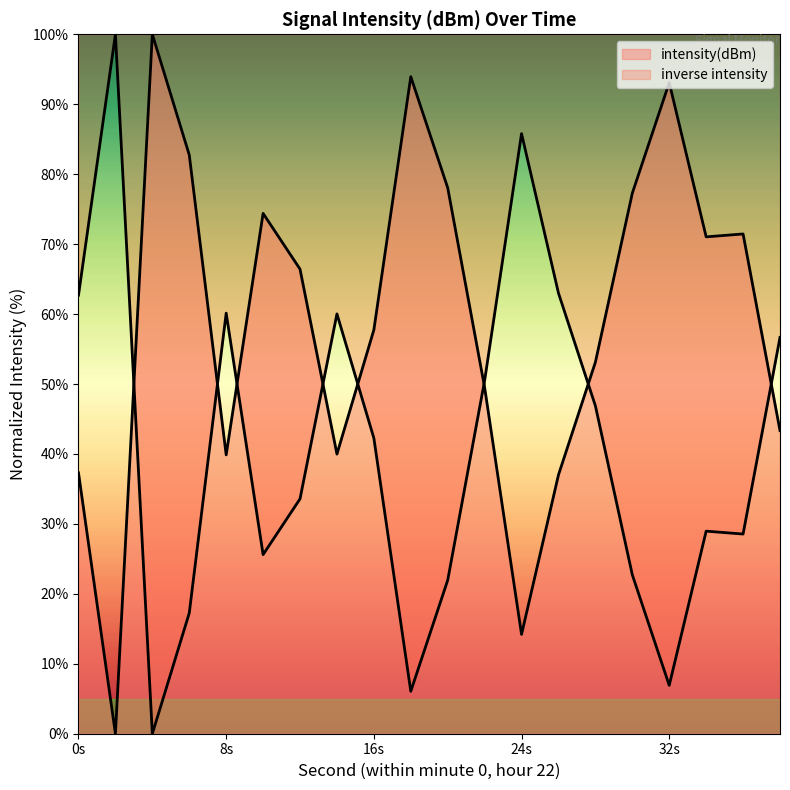

Is it true that the value at 4 is 100.0?

True